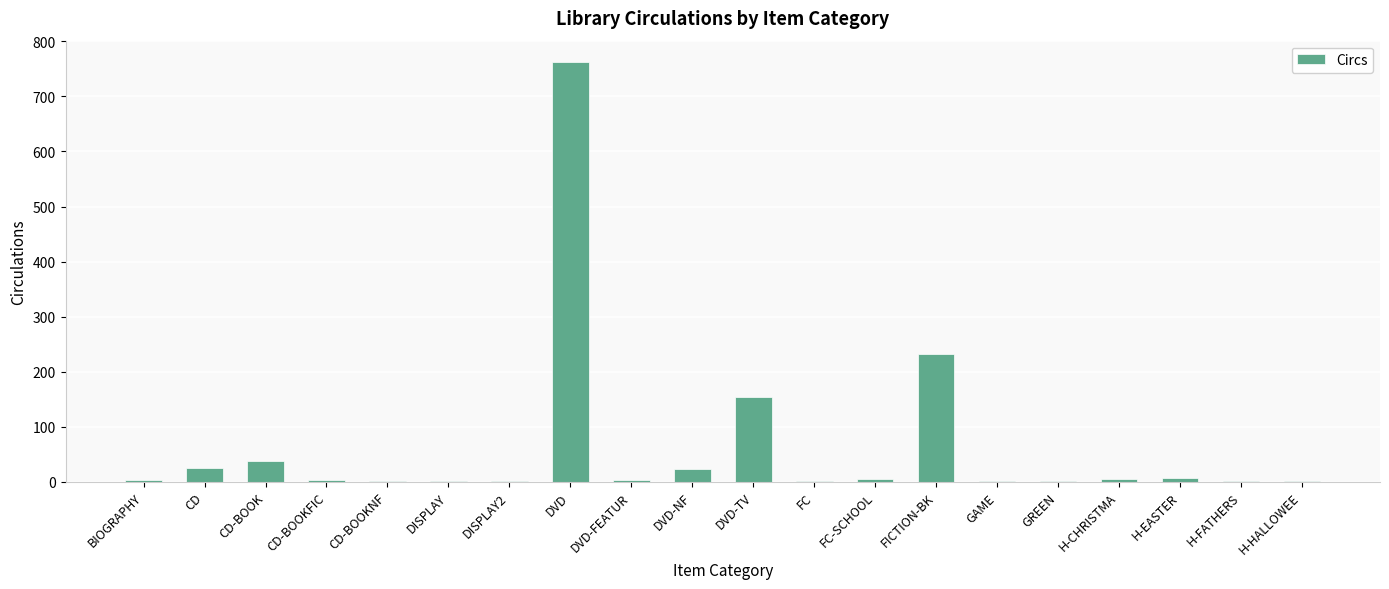

What is the ratio of the value at DISPLAY2 to the value at BIOGRAPHY?

0.3